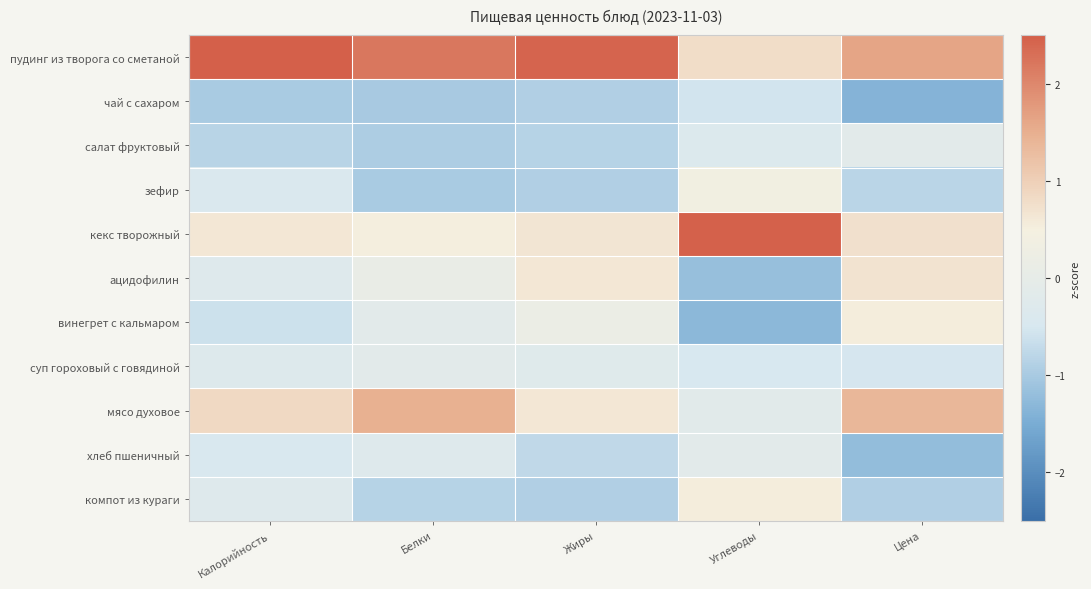

Reading right to left, what are all the values shown in this chart?

пудинг из творога со сметаной: Цена=1.6	Углеводы=0.8	Жиры=2.4	Белки=2.2	Калорийность=2.7
чай с сахаром: Цена=-1.4	Углеводы=-0.6	Жиры=-0.9	Белки=-1.0	Калорийность=-1.0
салат фруктовый: Цена=-0.1	Углеводы=-0.4	Жиры=-0.8	Белки=-0.9	Калорийность=-0.8
зефир: Цена=-0.8	Углеводы=0.4	Жиры=-0.9	Белки=-1.0	Калорийность=-0.4
кекс творожный: Цена=0.7	Углеводы=2.5	Жиры=0.7	Белки=0.5	Калорийность=0.6
ацидофилин: Цена=0.7	Углеводы=-1.2	Жиры=0.6	Белки=0.1	Калорийность=-0.3
винегрет с кальмаром: Цена=0.5	Углеводы=-1.3	Жиры=0.2	Белки=-0.1	Калорийность=-0.6
суп гороховый с говядиной: Цена=-0.5	Углеводы=-0.5	Жиры=-0.2	Белки=-0.1	Калорийность=-0.3
мясо духовое: Цена=1.4	Углеводы=-0.2	Жиры=0.6	Белки=1.5	Калорийность=0.8
хлеб пшеничный: Цена=-1.2	Углеводы=-0.1	Жиры=-0.8	Белки=-0.3	Калорийность=-0.5
компот из кураги: Цена=-0.9	Углеводы=0.5	Жиры=-0.9	Белки=-0.8	Калорийность=-0.3